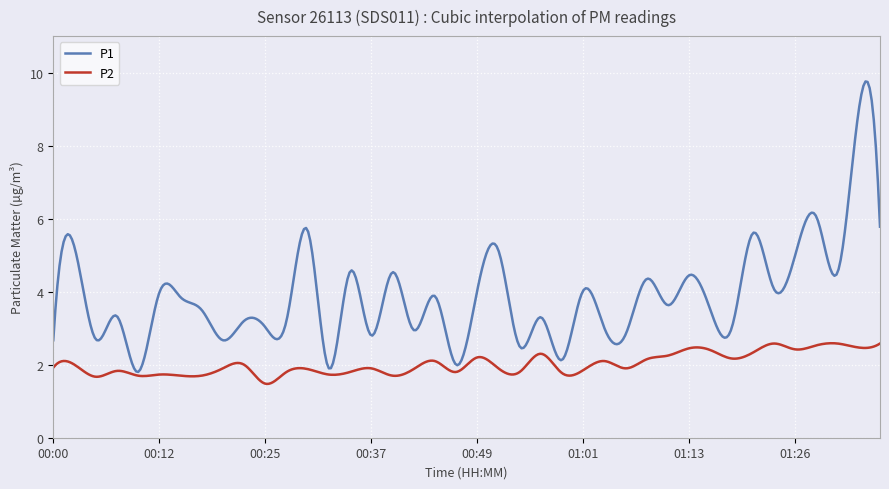

Which series has the largest total across all categories?

P1